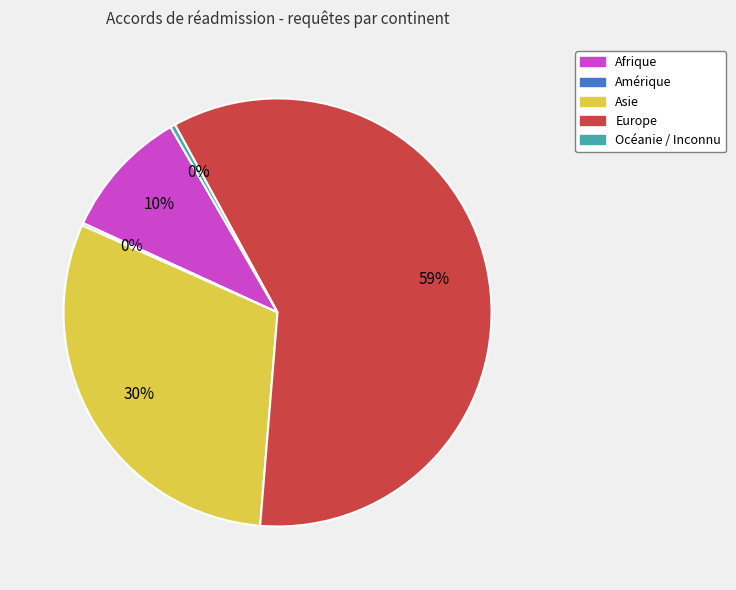

To the nearest percent, what is the average slice percentage?

20%